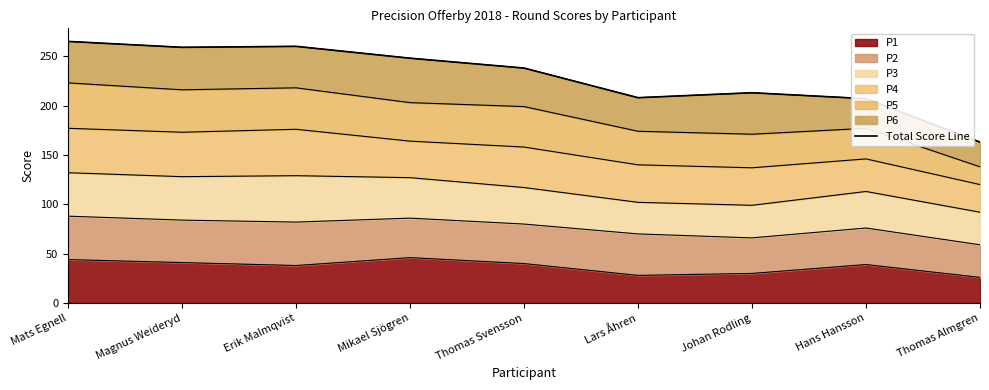

What is the label of the 2nd point from the right?

Hans Hansson